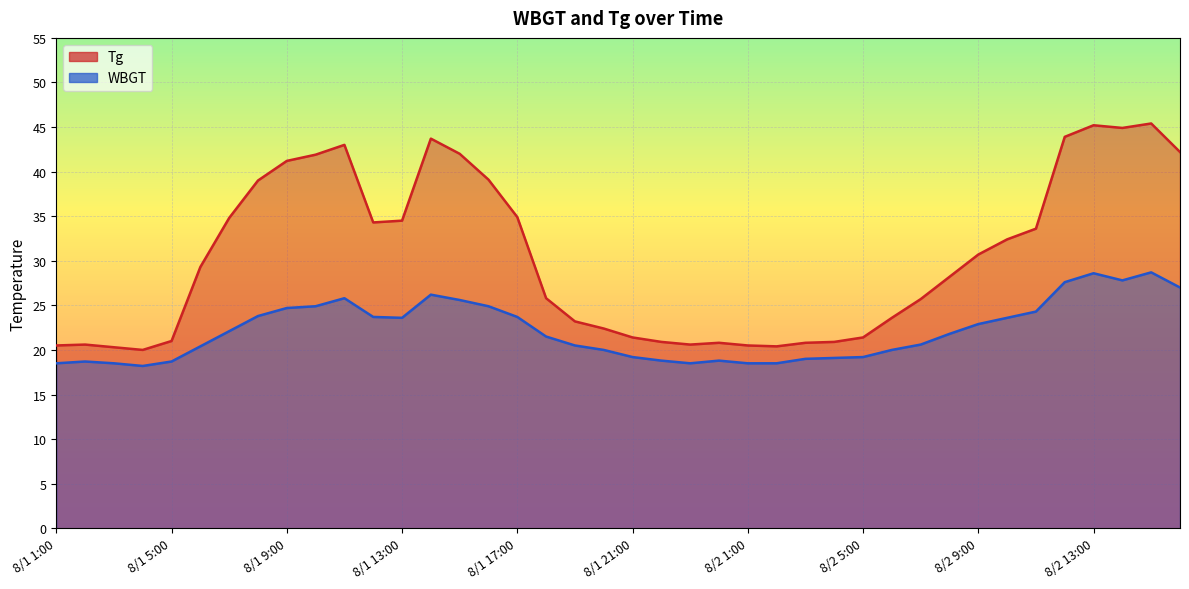

What is the difference between the highest and lowest values at 8/2 11:00?

9.3